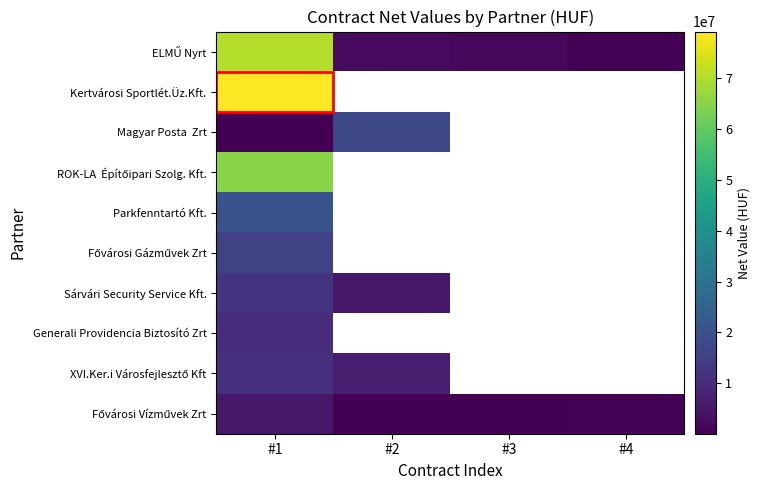

What is the difference between the highest and lowest values at #3?

1619694.0